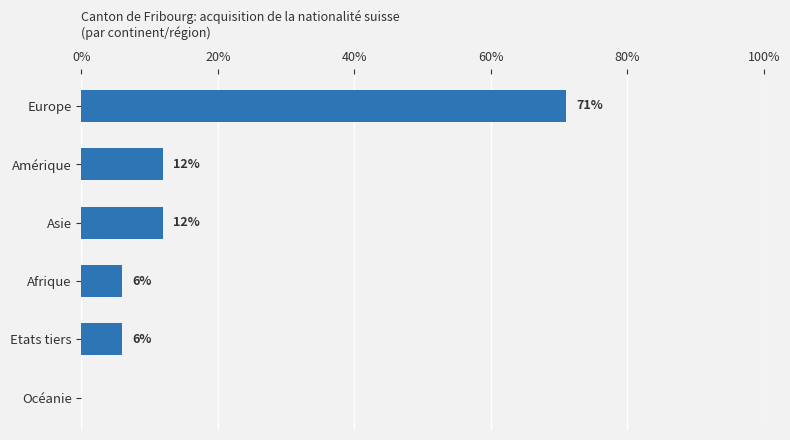

Does the chart contain stacked bars?

No